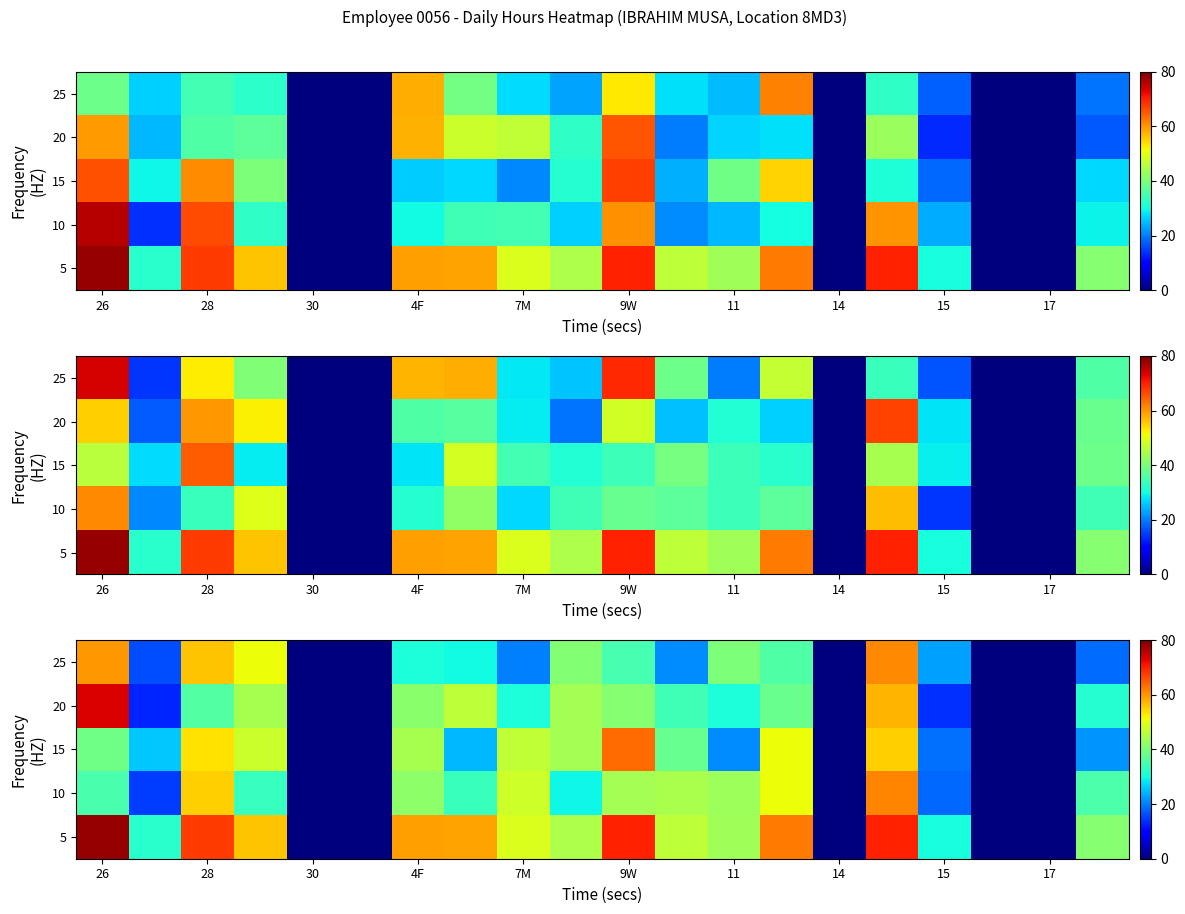

How many data points in 10 are less than 35?

10